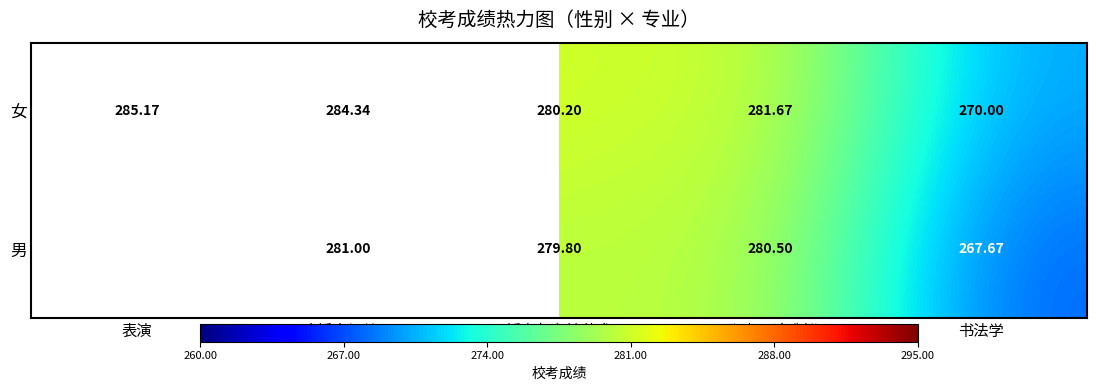

What is the total value across all series at 影视摄影与制作?

562.2